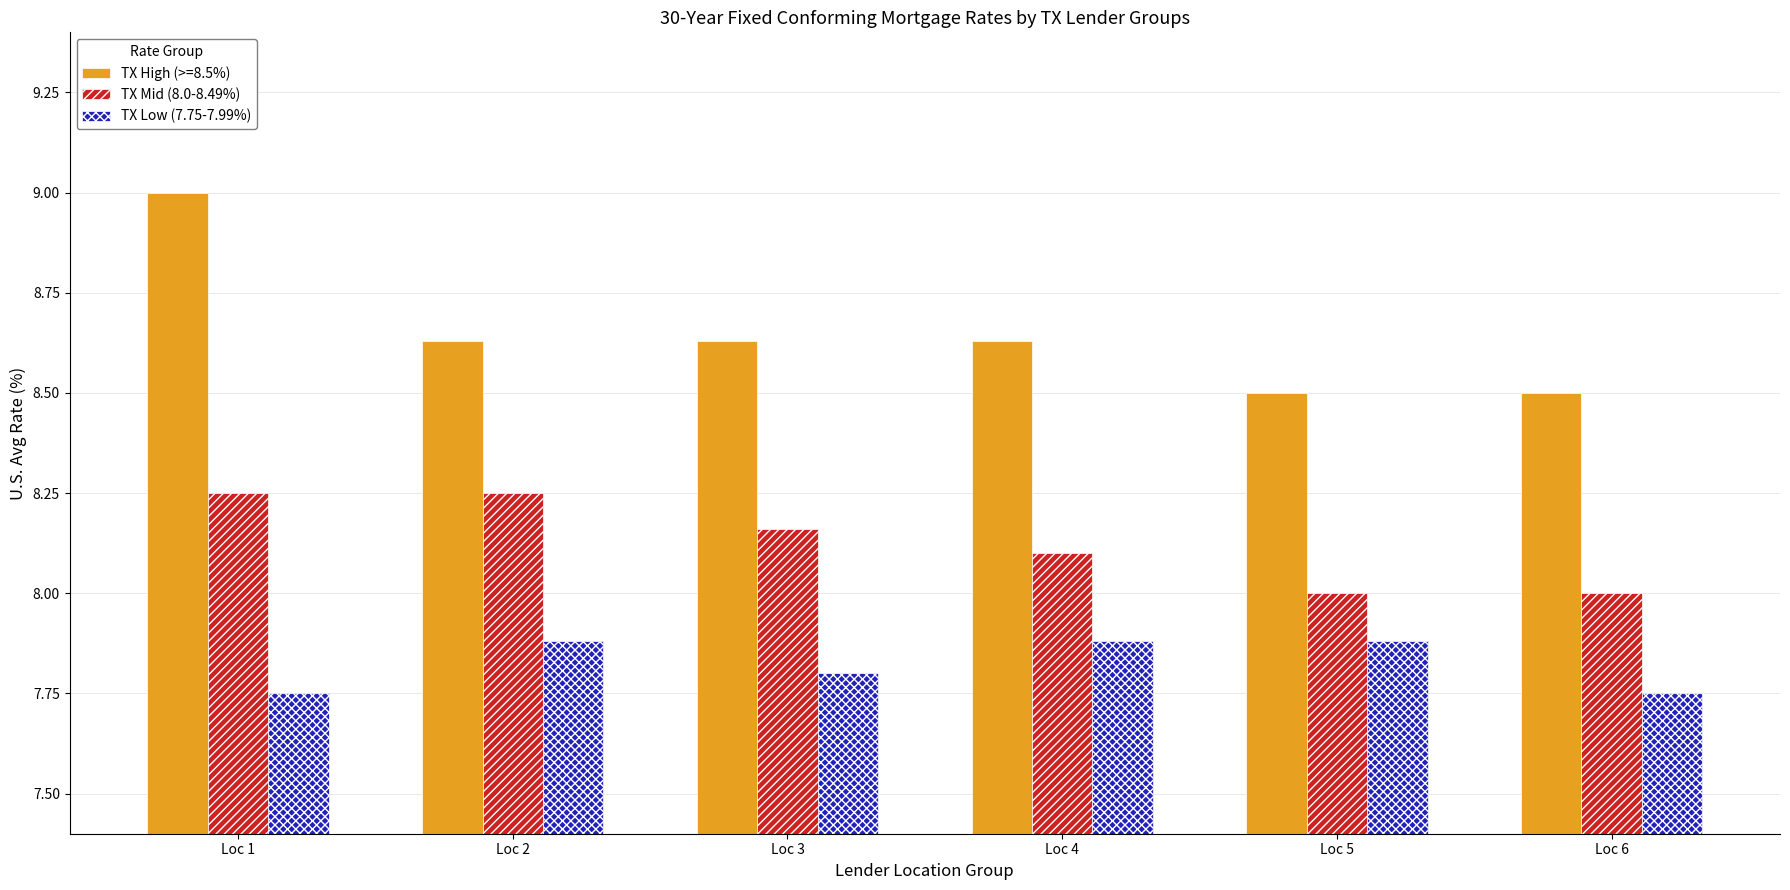

What is the sum of the TX Mid (8.0-8.49%) values at Loc 1 and Loc 4?

16.4